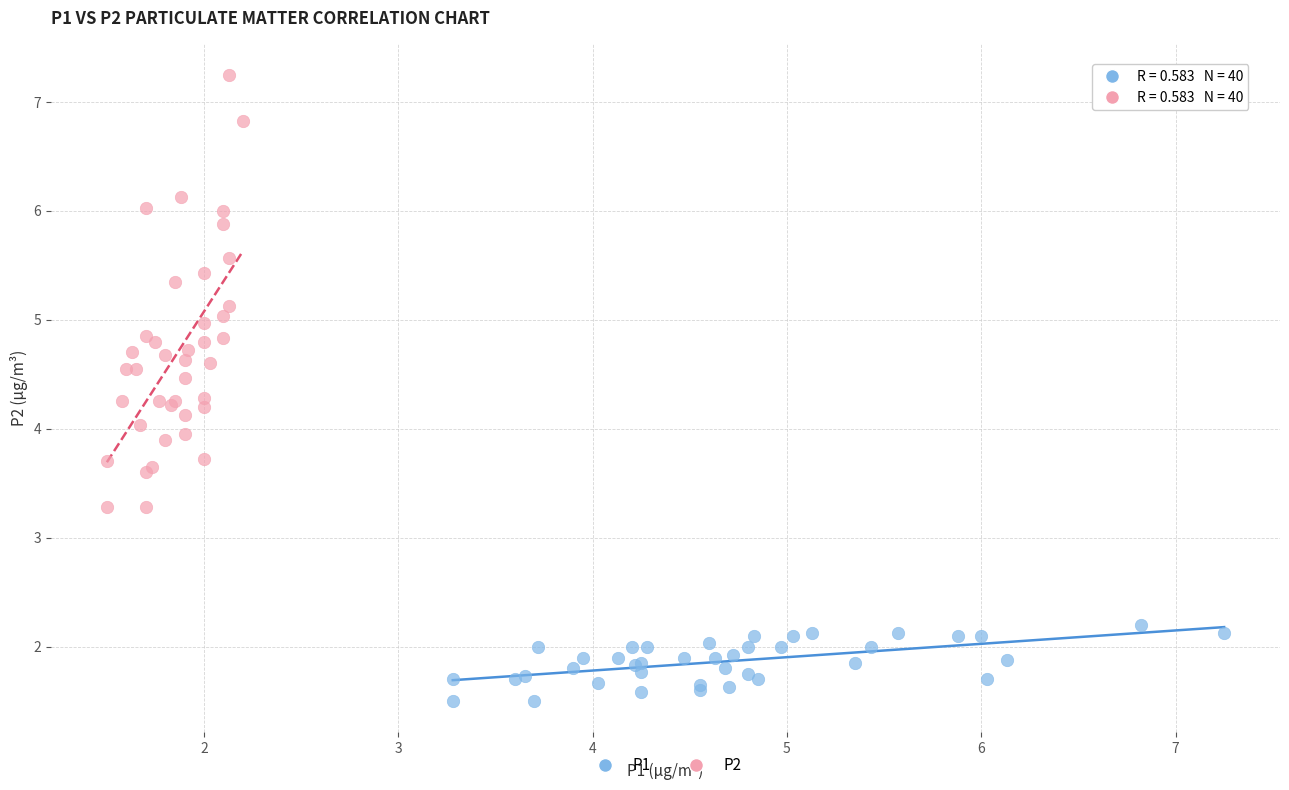

Which series has the widest spread of Y values?

P2